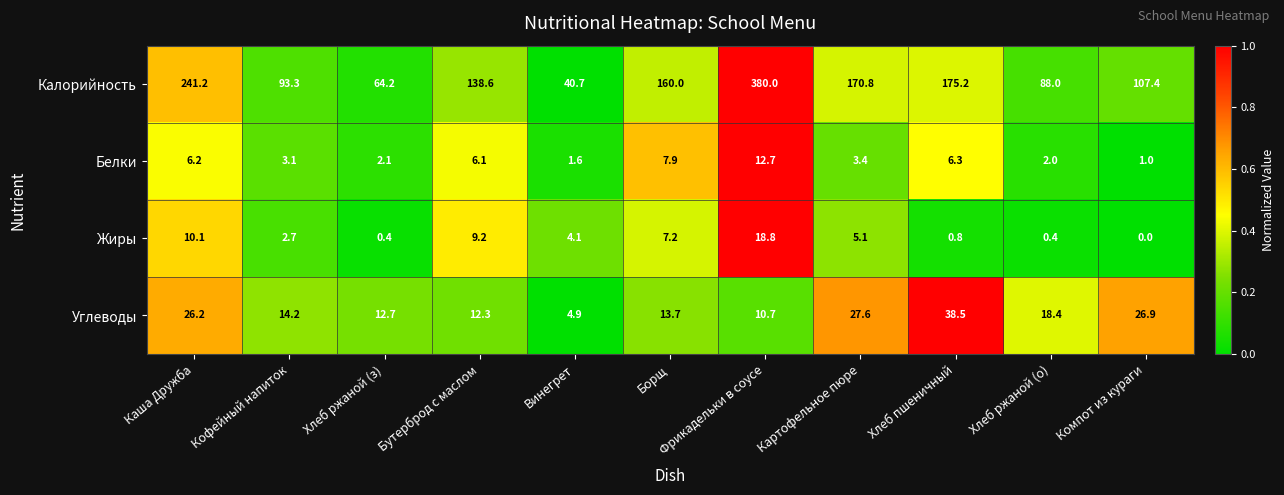

Count the number of categories in the chart.

11